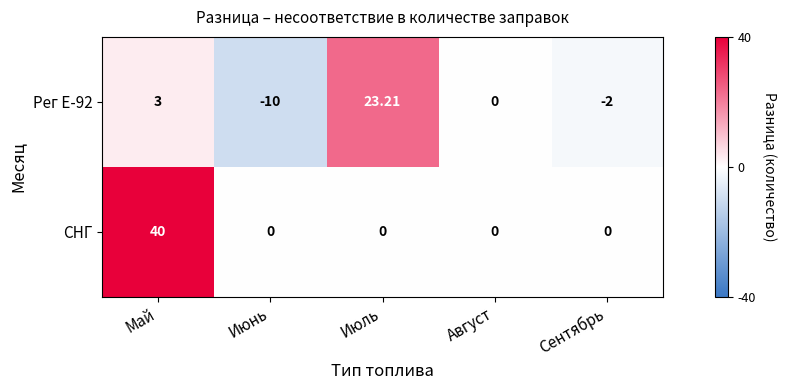

Count the number of data series in this chart.

2